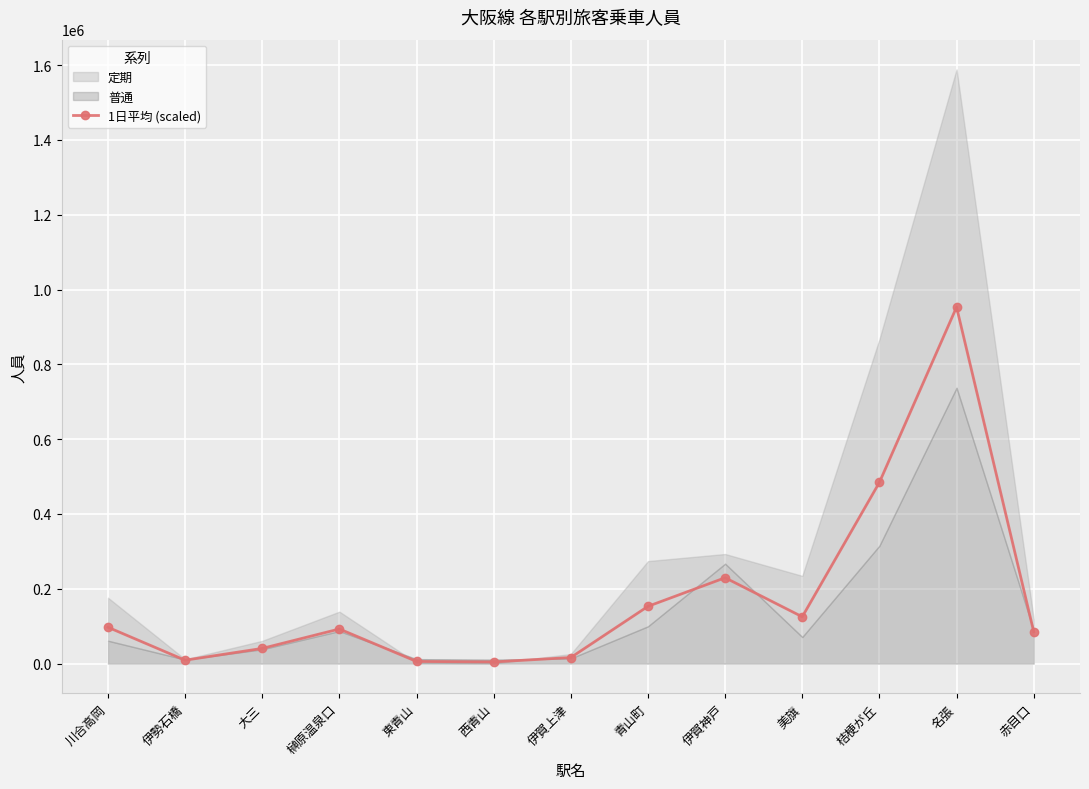

Rank the categories by value from highest to lowest.

名張, 桔梗が丘, 伊賀神戸, 青山町, 美旗, 川合高岡, 榊原温泉口, 赤目口, 大三, 伊賀上津, 伊勢石橋, 東青山, 西青山